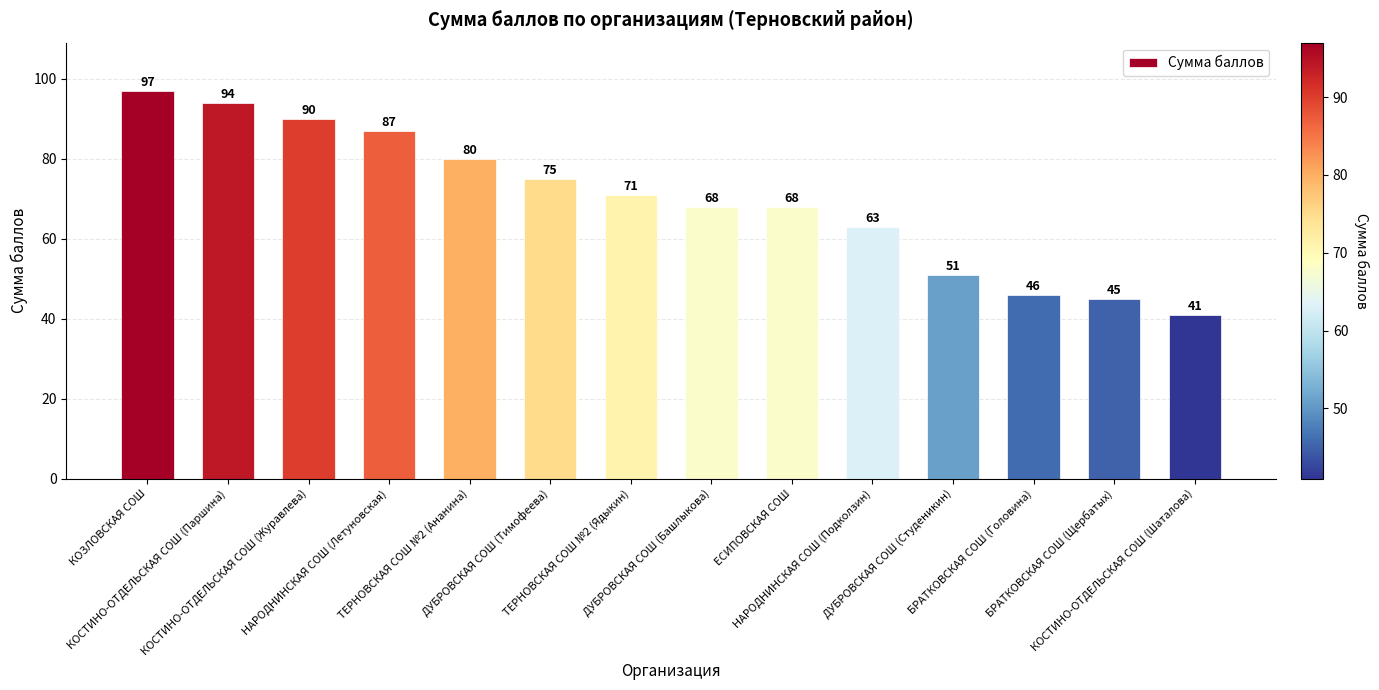

Reading left to right, what are all the values shown in this chart?

97	94	90	87	80	75	71	68	68	63	51	46	45	41